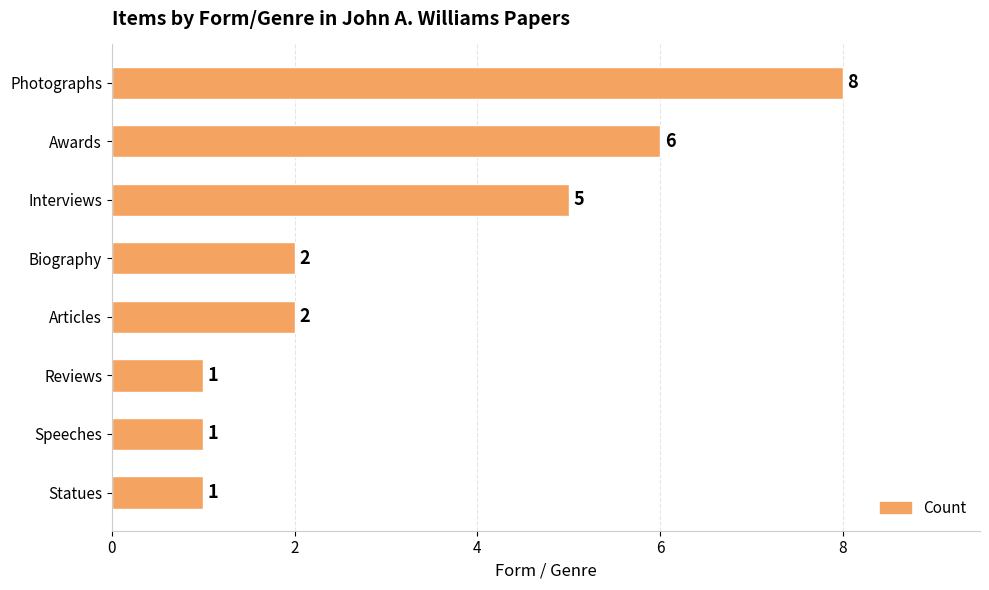

What is the average value?

3